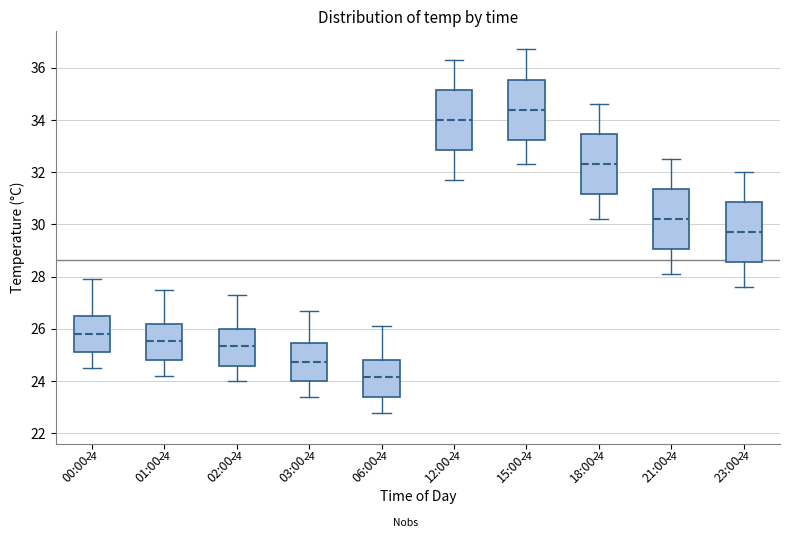

Which box has the highest median line?

15:00